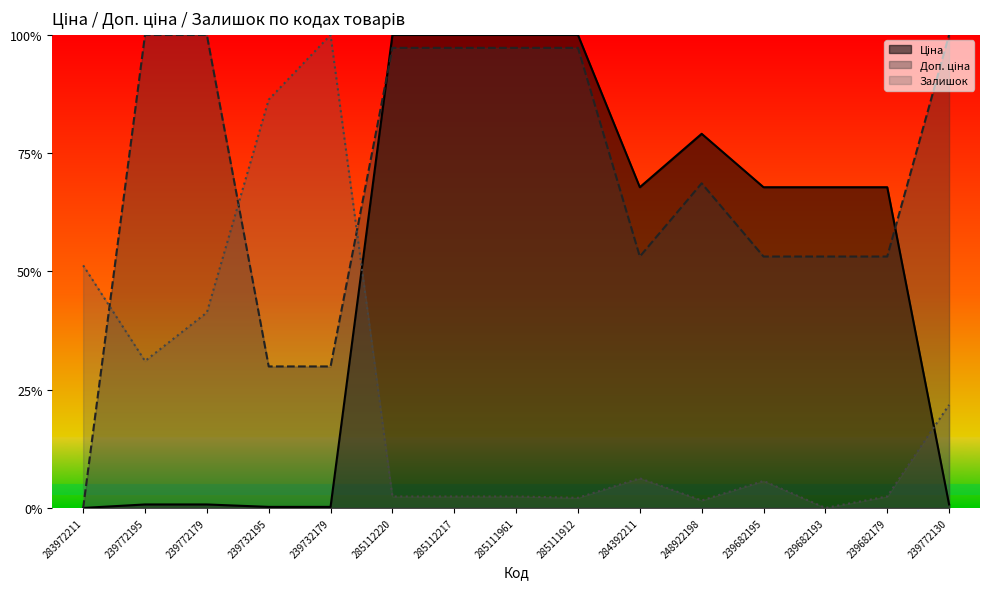

Which series changed the most between 239732195 and 285112217?

Ціна